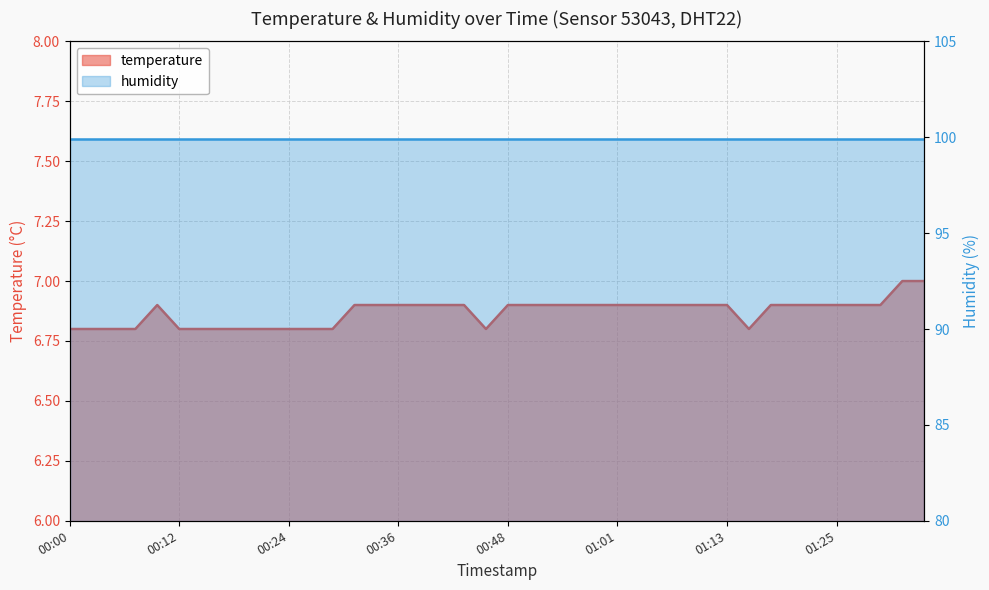

Reading left to right, what are all the values shown in this chart?

00:00=6.8	00:02=6.8	00:04=6.8	00:07=6.8	00:09=6.9	00:12=6.8	00:14=6.8	00:17=6.8	00:19=6.8	00:21=6.8	00:24=6.8	00:26=6.8	00:29=6.8	00:31=6.9	00:34=6.9	00:36=6.9	00:39=6.9	00:41=6.9	00:43=6.9	00:46=6.8	00:48=6.9	00:51=6.9	00:53=6.9	00:56=6.9	00:58=6.9	01:01=6.9	01:03=6.9	01:06=6.9	01:08=6.9	01:11=6.9	01:13=6.9	01:16=6.8	01:18=6.9	01:20=6.9	01:23=6.9	01:25=6.9	01:28=6.9	01:30=6.9	01:33=7.0	01:35=7.0